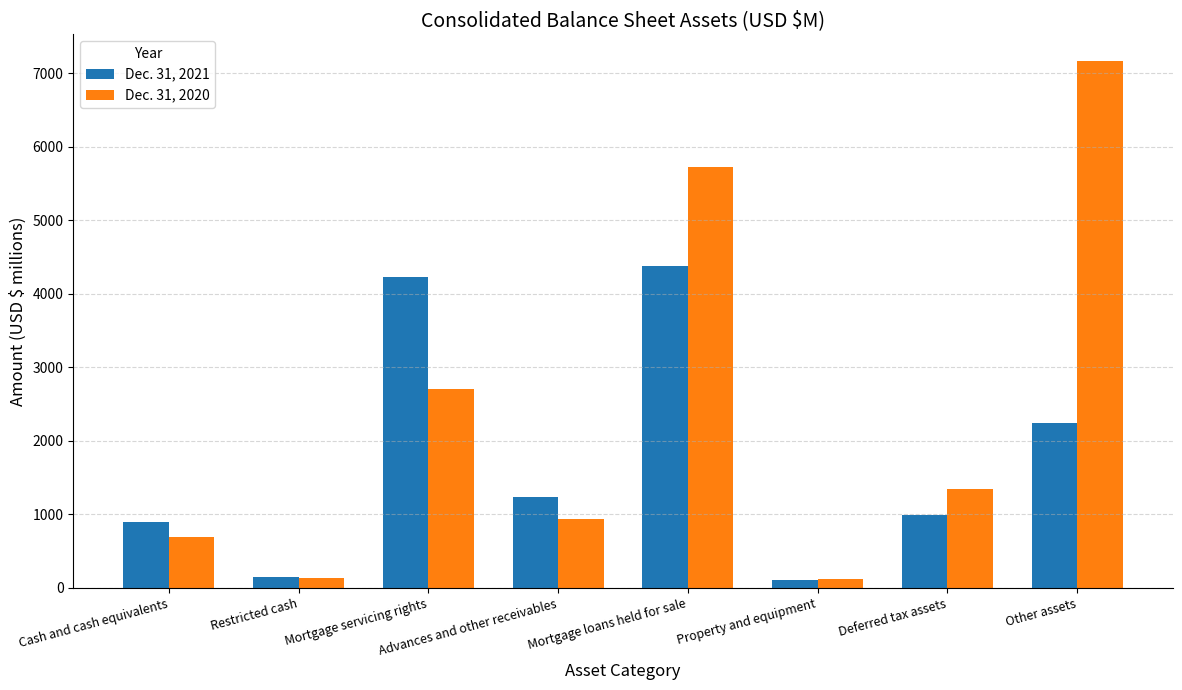

What is the greatest value displayed?

7173